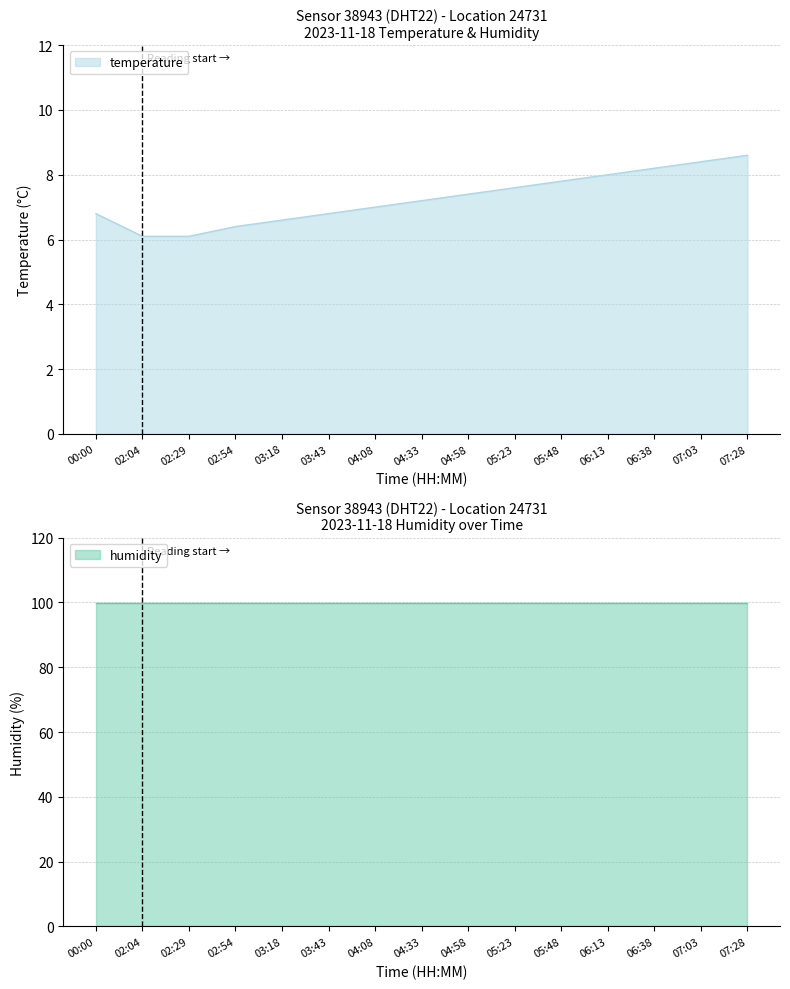

What is the value of the 3rd point from the left?

6.1